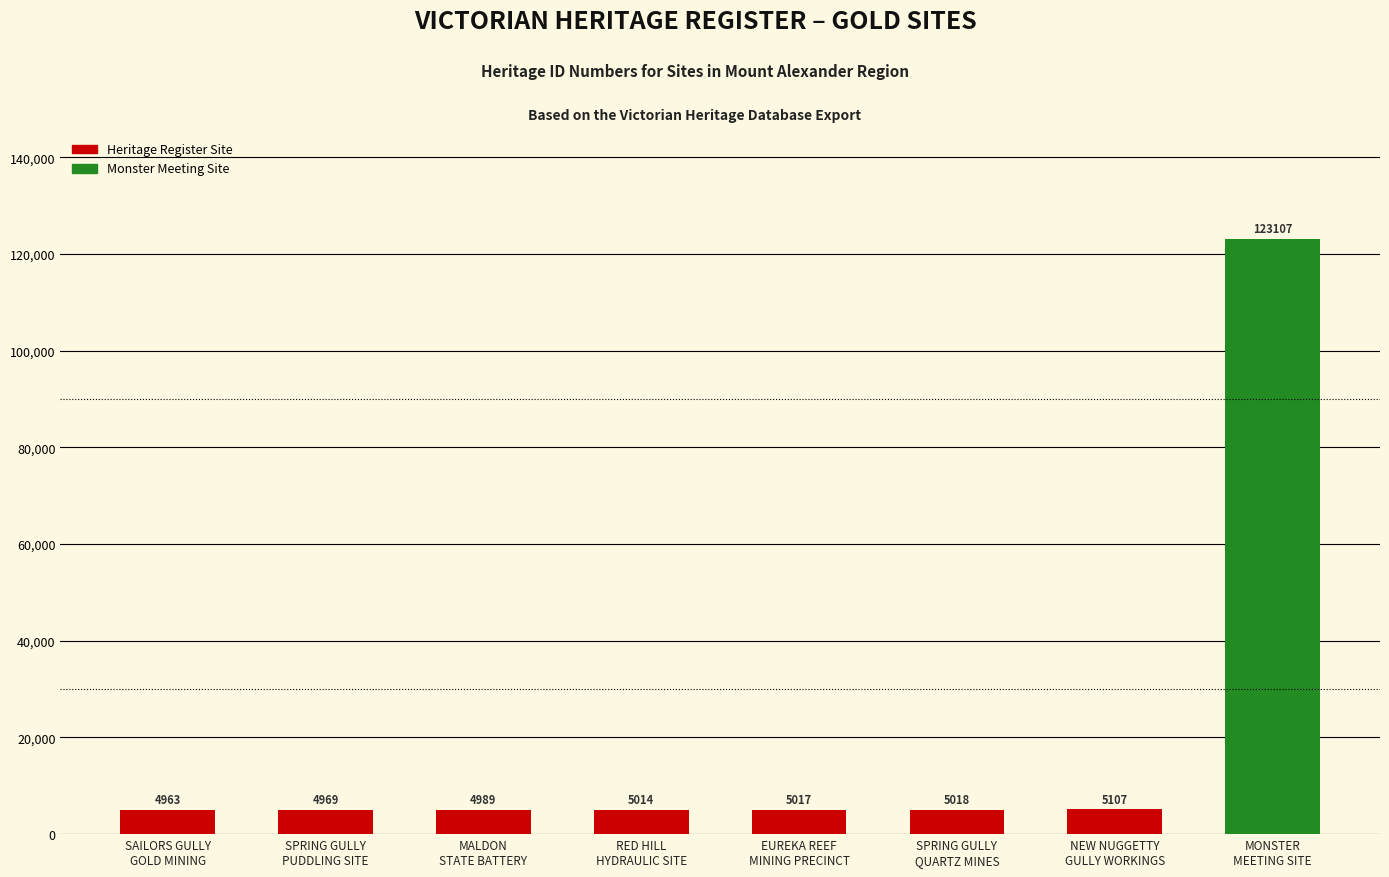

What is the smallest value displayed?

4963